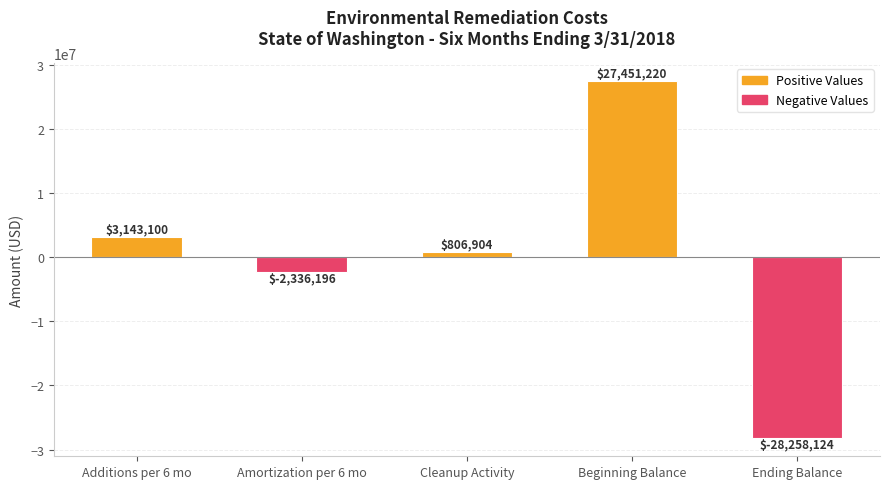

What is the label of the 2nd bar from the left?

Amortization per 6 mo